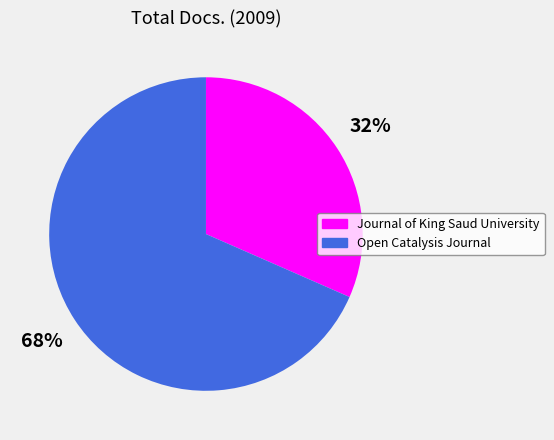

Combined, do Journal of King Saud University and Open Catalysis Journal account for over 50%?

Yes